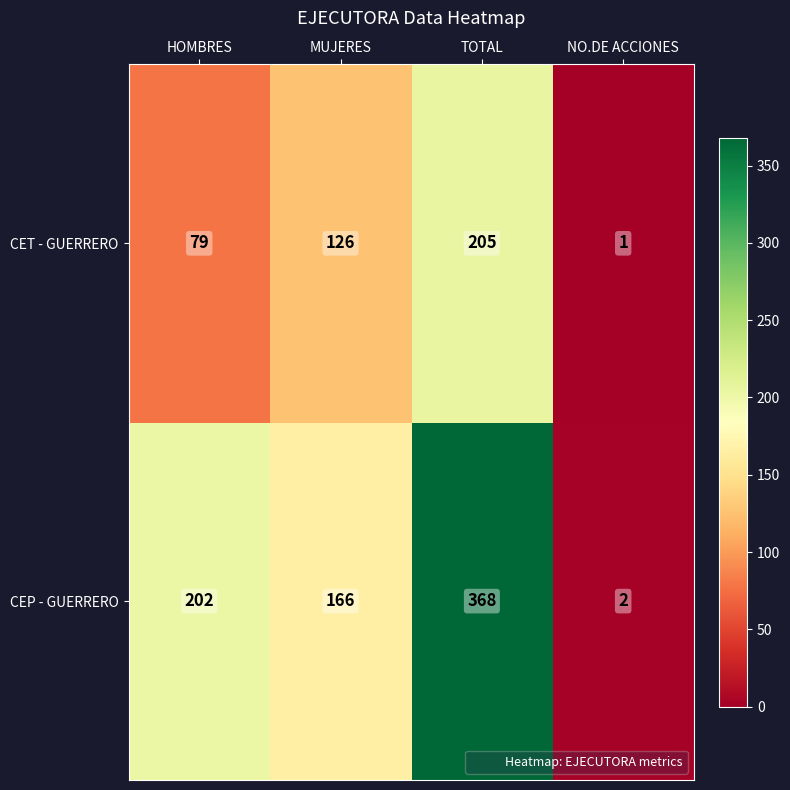

At TOTAL, list the series in order from largest to smallest.

CEP - GUERRERO, CET - GUERRERO